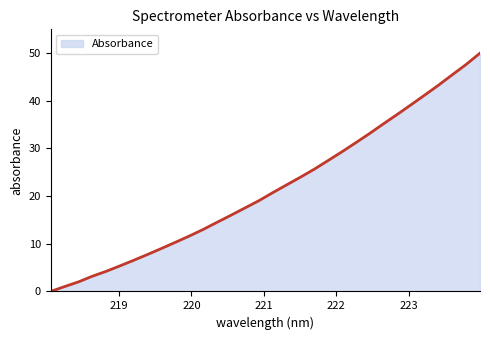

What is the difference between the maximum and minimum values?

50.0